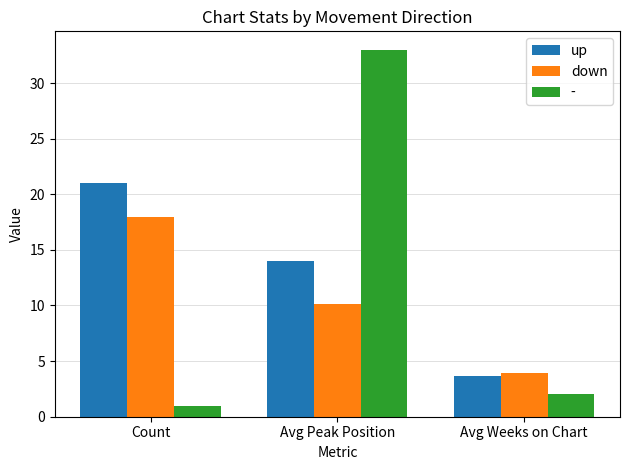

How many data points in down are above 10?

2